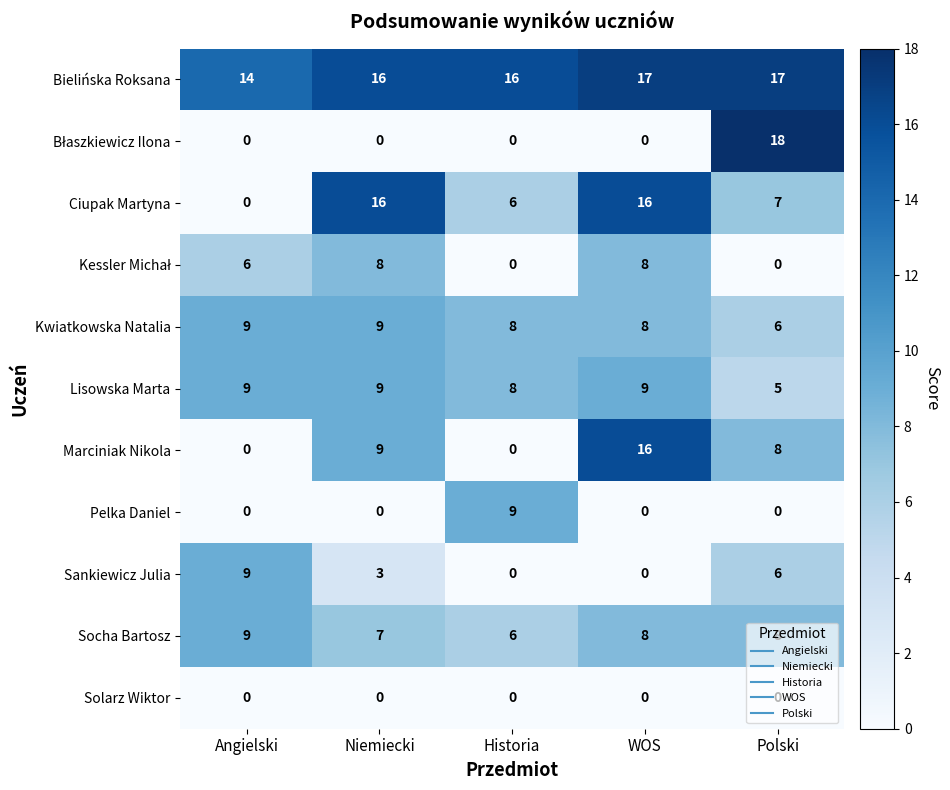

At which category is the sum across all series the highest?

WOS